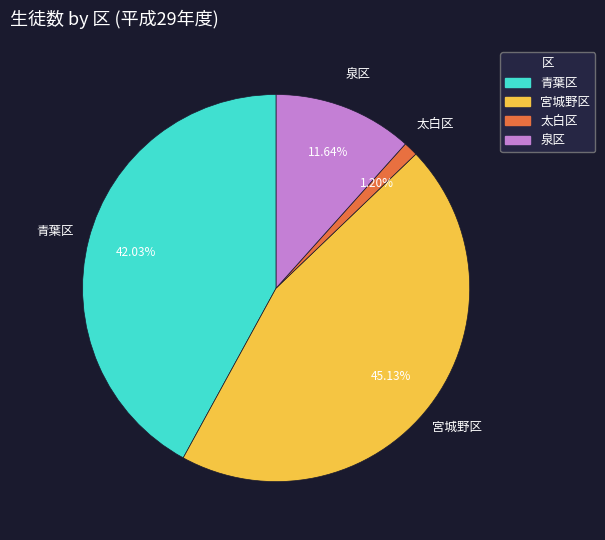

Is there any slice that represents more than half of the pie?

No